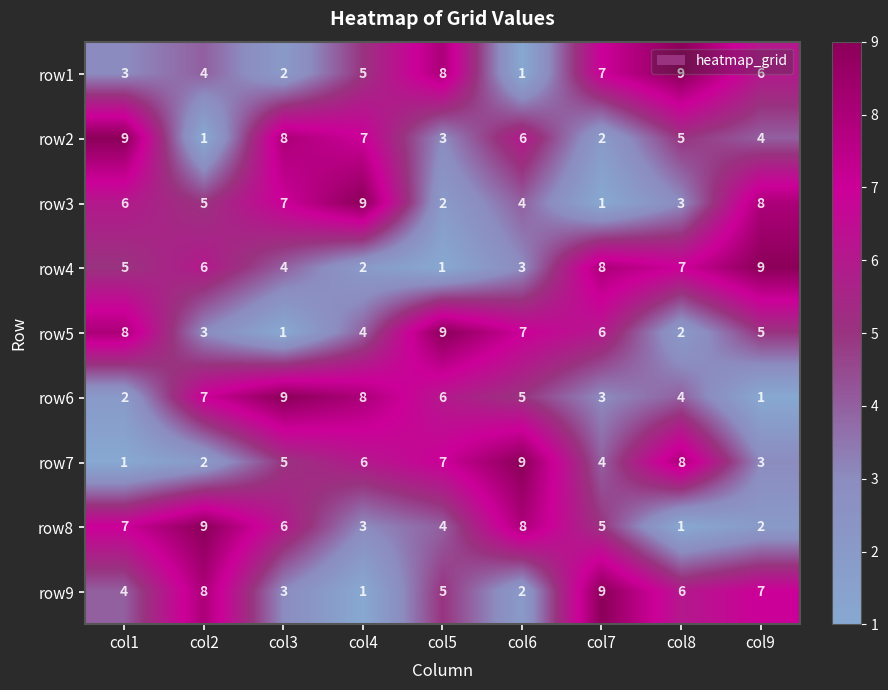

Is it true that row6 equals 15 at col3?

False